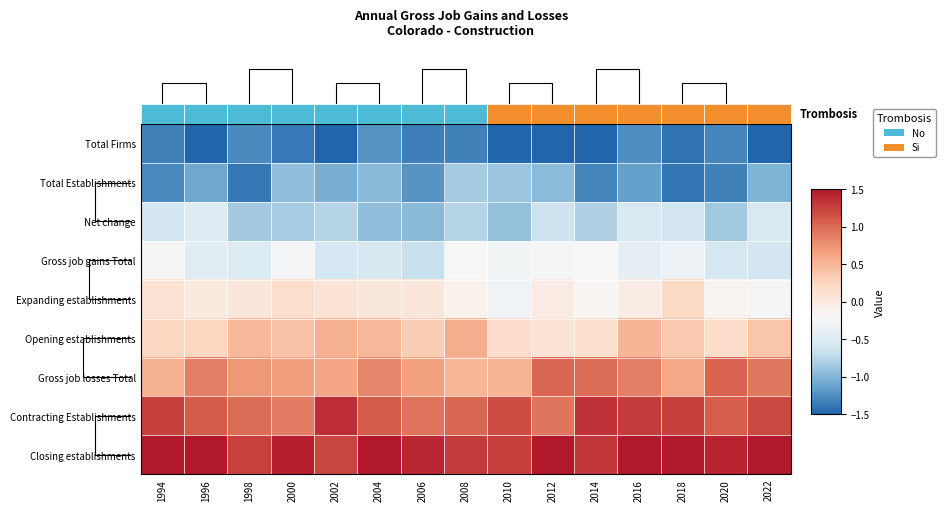

Rank the categories by Total Firms value from lowest to highest.

2002, 2010, 2014, 1996, 2022, 2012, 2018, 2000, 2006, 1994, 2008, 2020, 1998, 2016, 2004